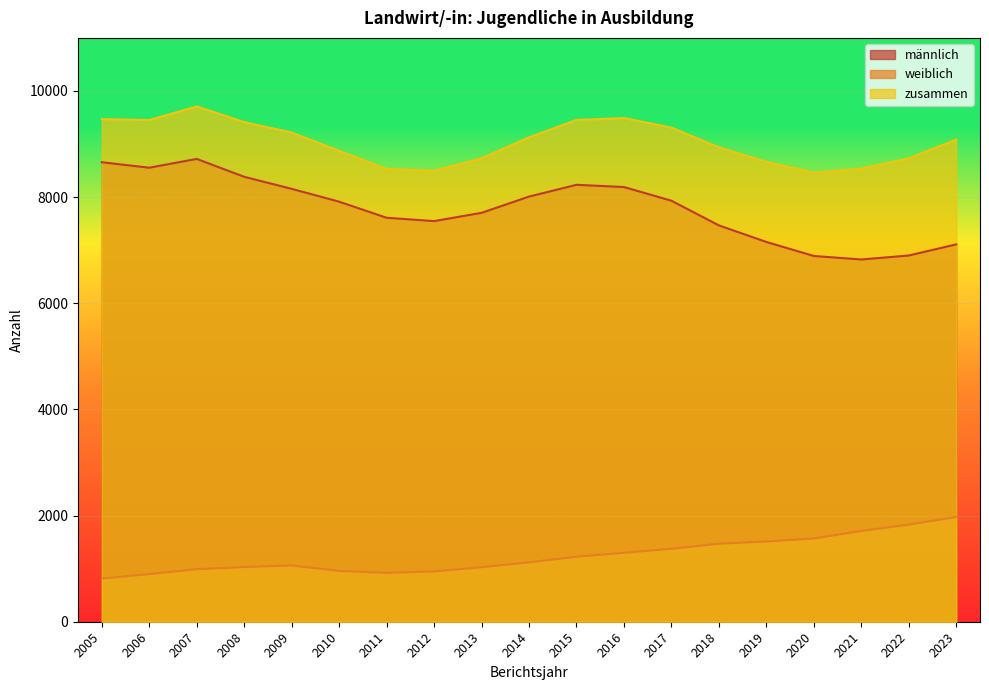

What is the sum of the zusammen values at 2008 and 2022?

18143